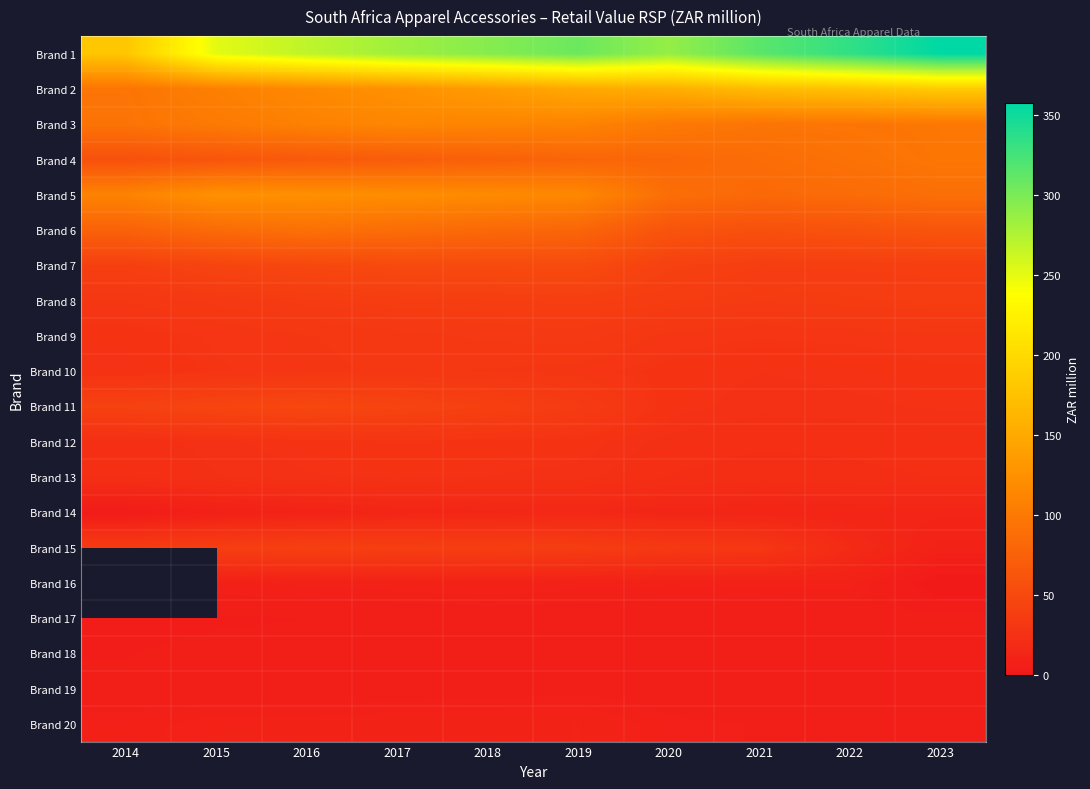

What is the sum of the Brand 3 values at 2017 and 2021?

208.0